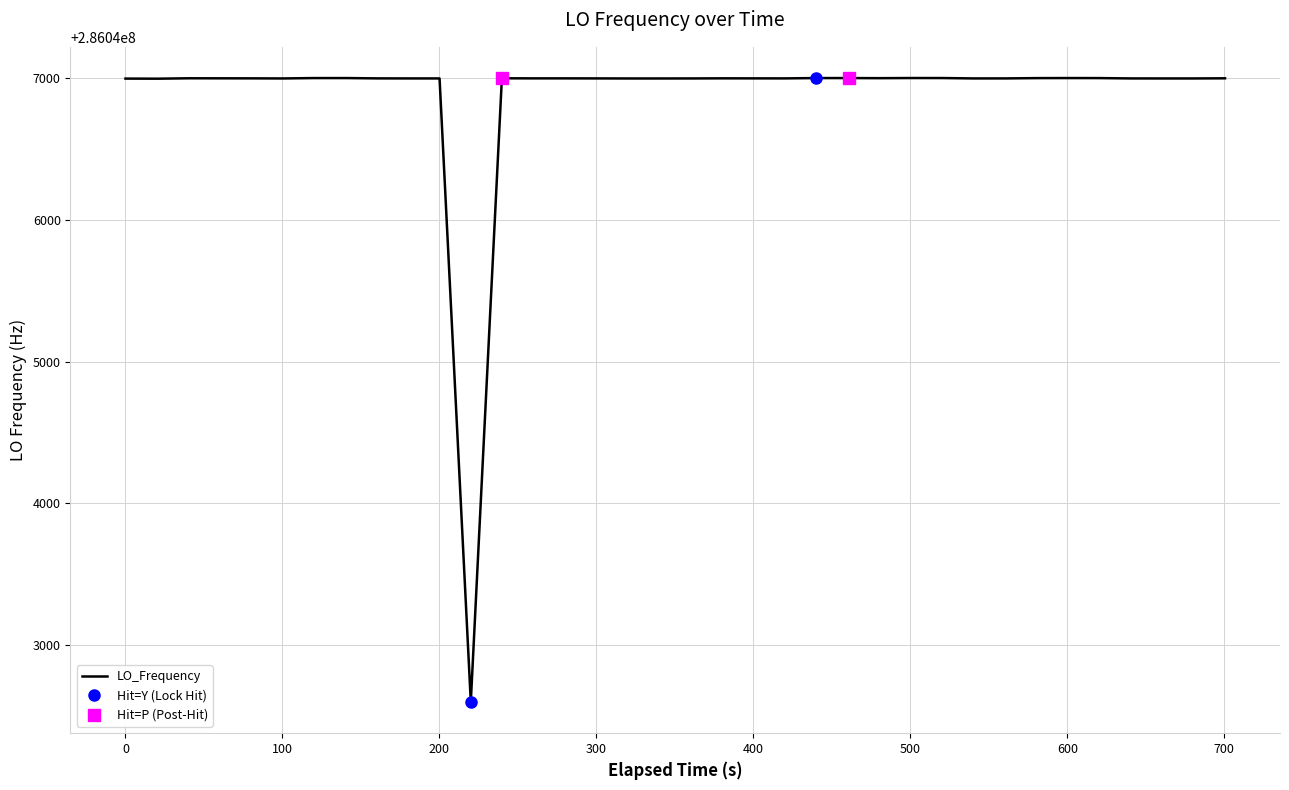

How many data points are less than 286047000?

12